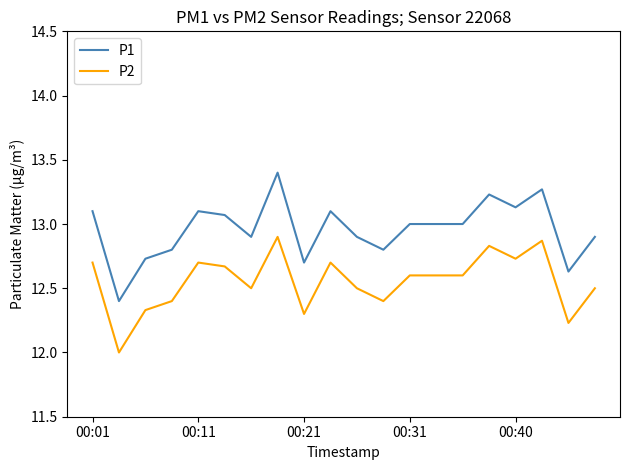

True or false: P1 and P2 cross at least once.

False